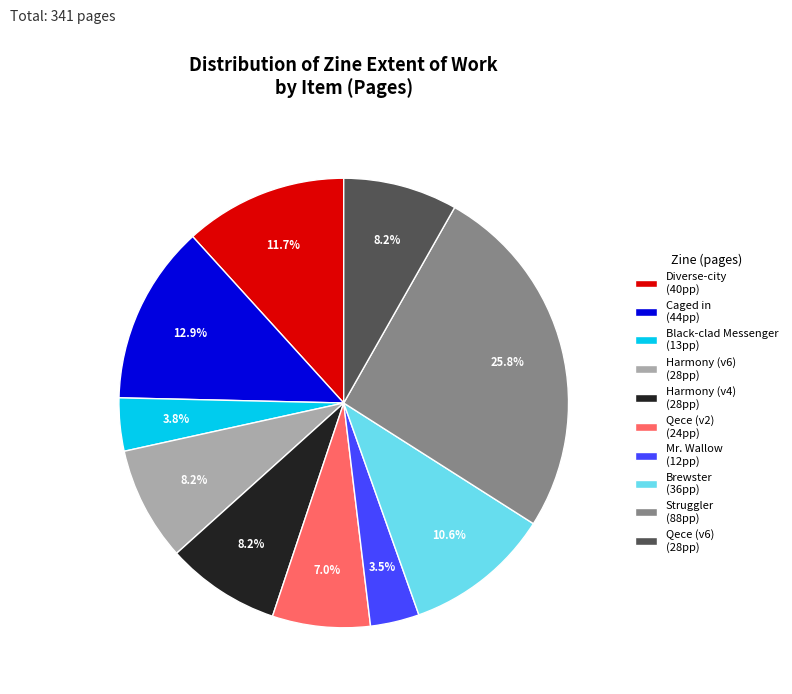

Is the sum of Diverse-city (40pp) and Struggler (88pp) greater than half?

No